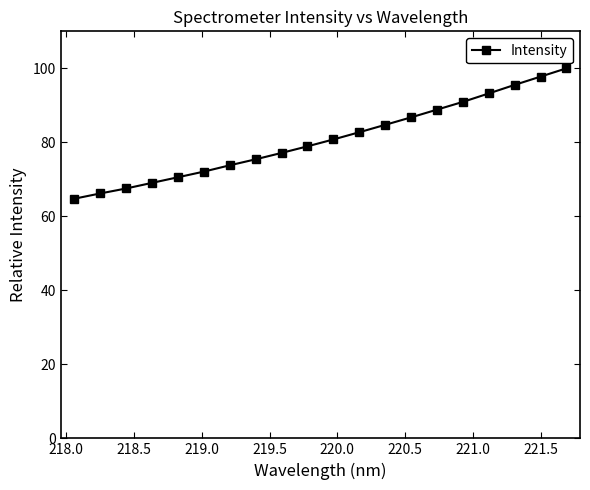

What is the greatest value displayed?

100.0